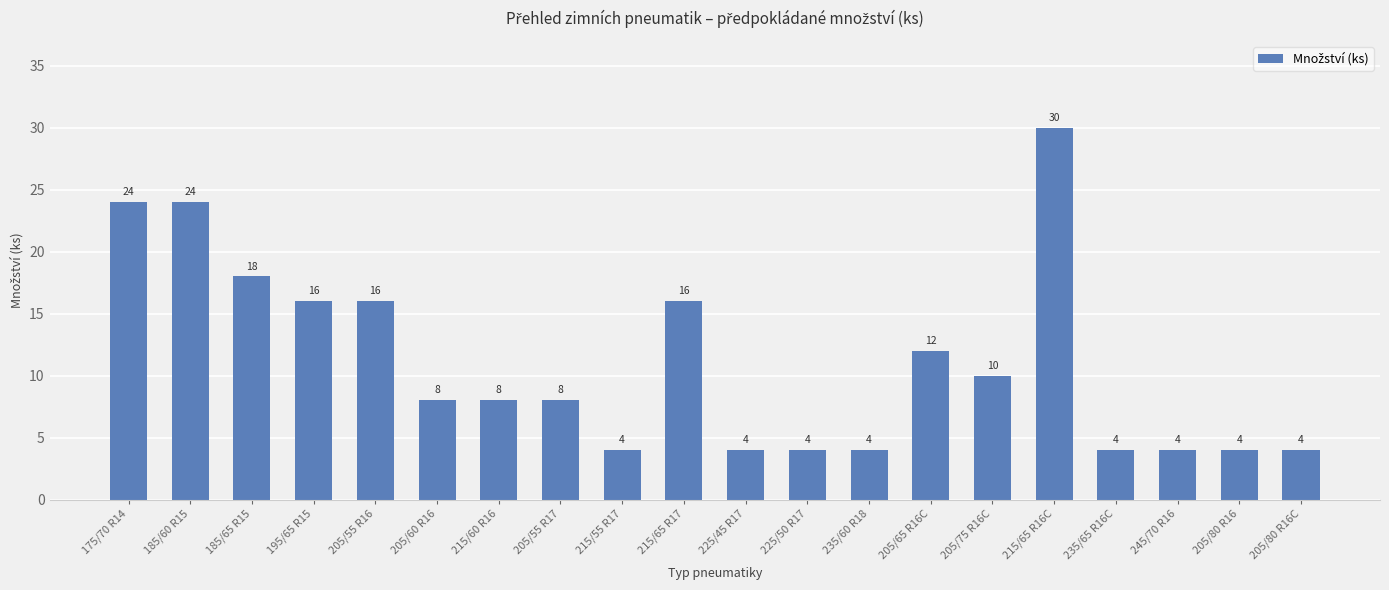

How many data points does each series have?

20